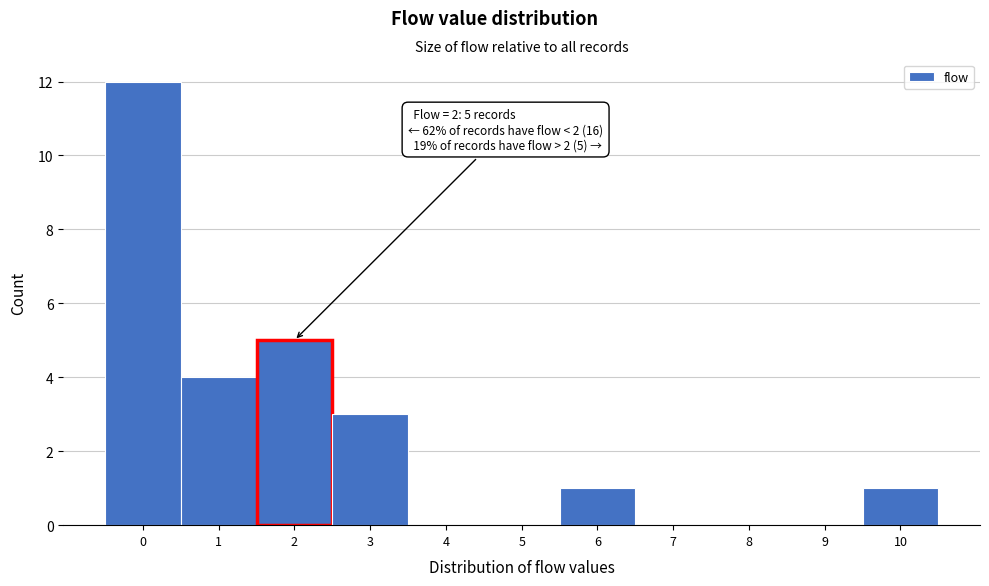

Which range on the x-axis has the tallest bar?

-0.5 to 0.5